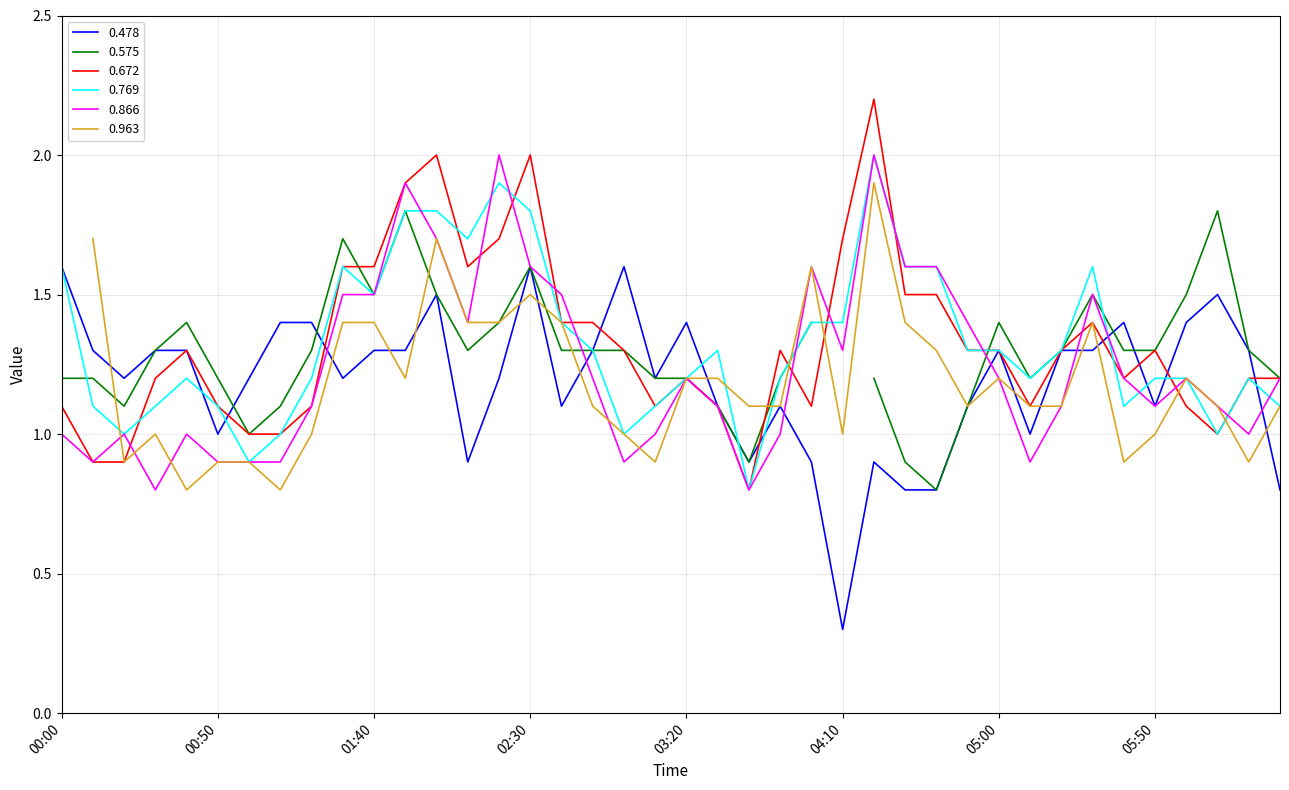

What is the difference between the maximum and minimum values in the 0.672 series?

1.4